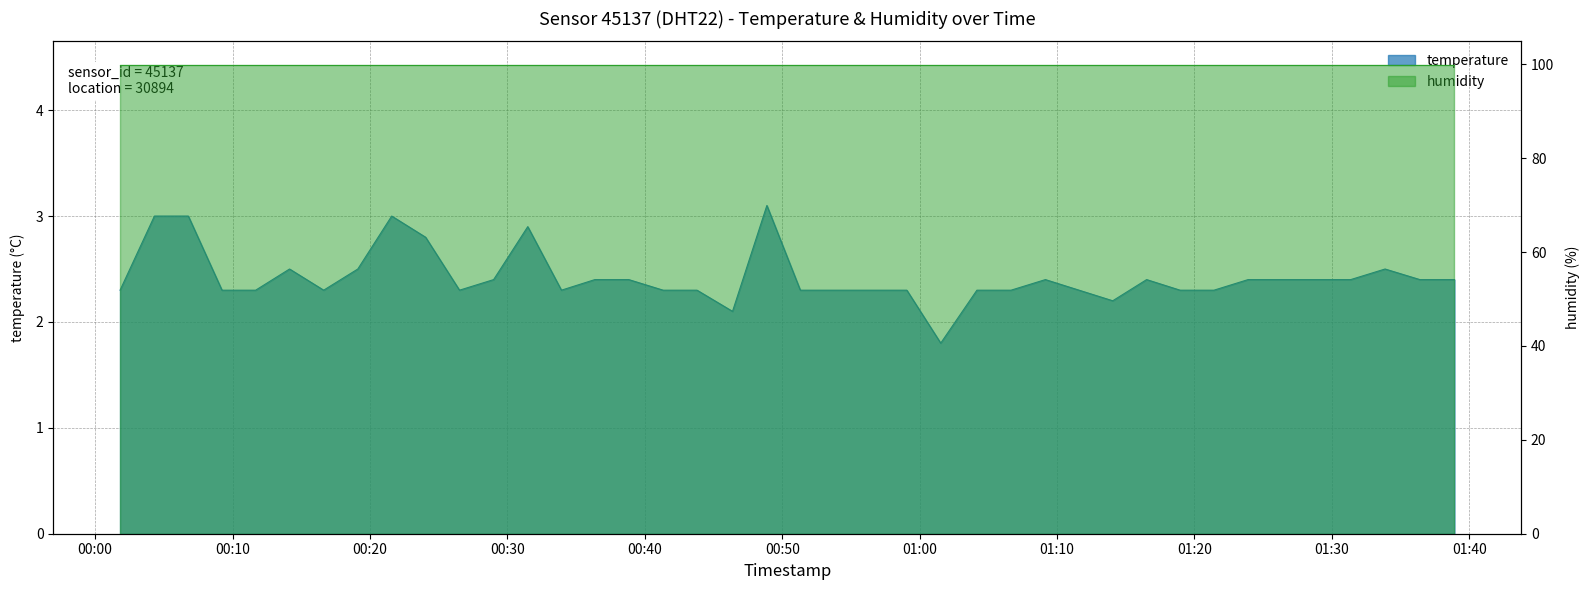

The value at 00:26 is 2.3. True or false?

True